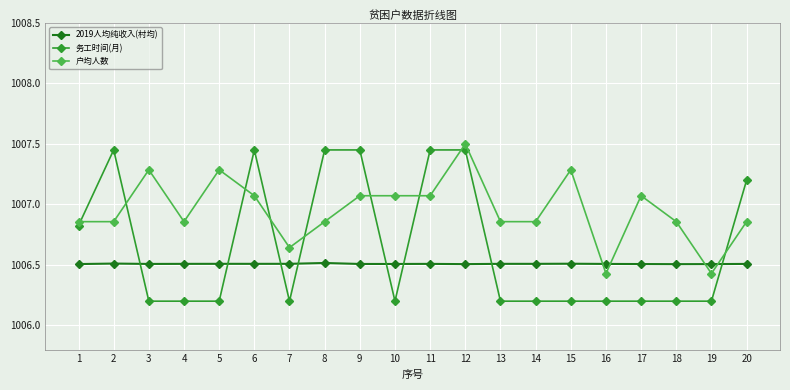

True or false: 务工时间(月) has a value of 1006.2 at 4.

True